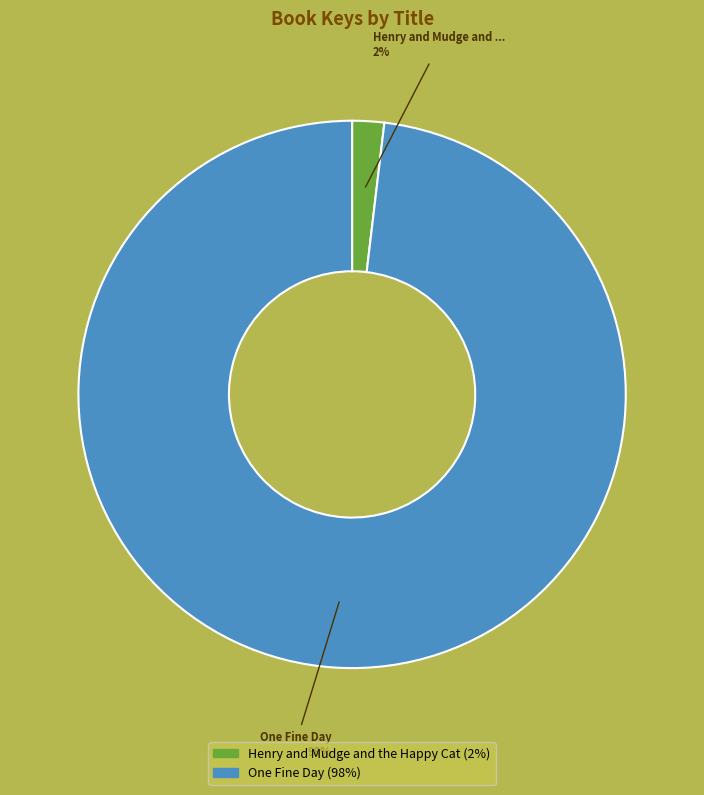

How many segments does this pie chart have?

2